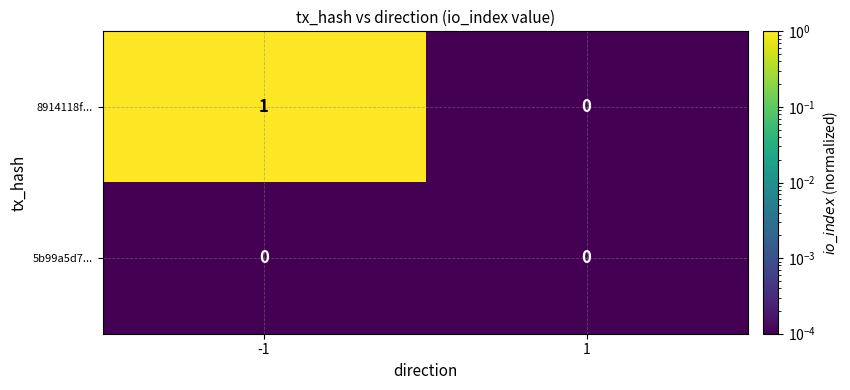

How many values in the 8914118f... series are below 1?

1